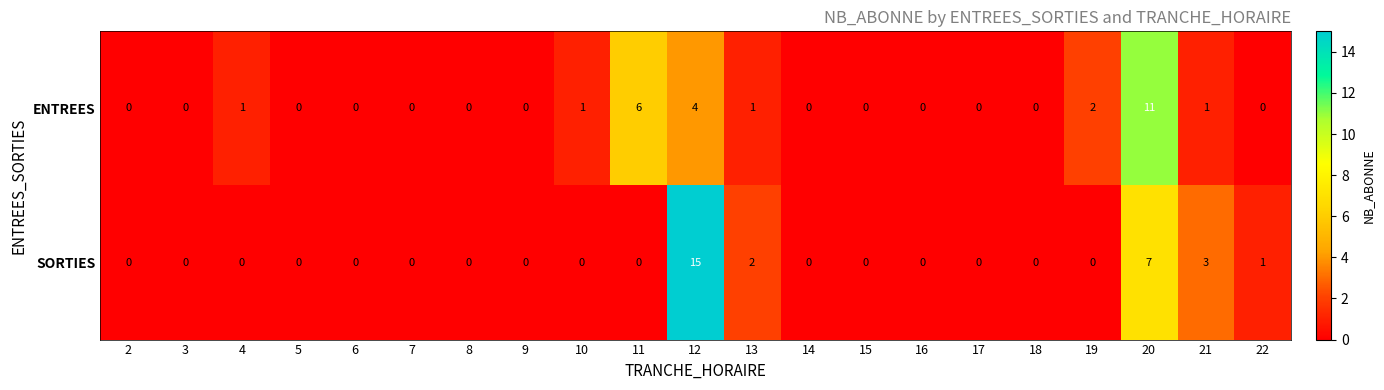

List the series in order of their overall mean, lowest first.

ENTREES, SORTIES